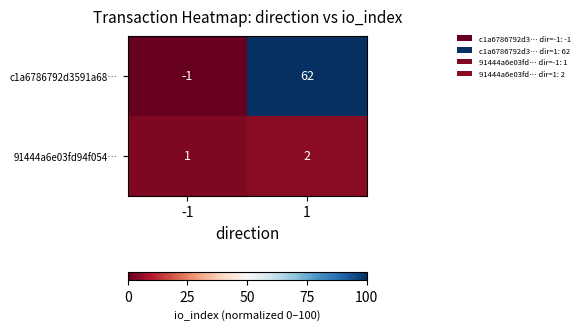

What is the total value across all series at 1?

64